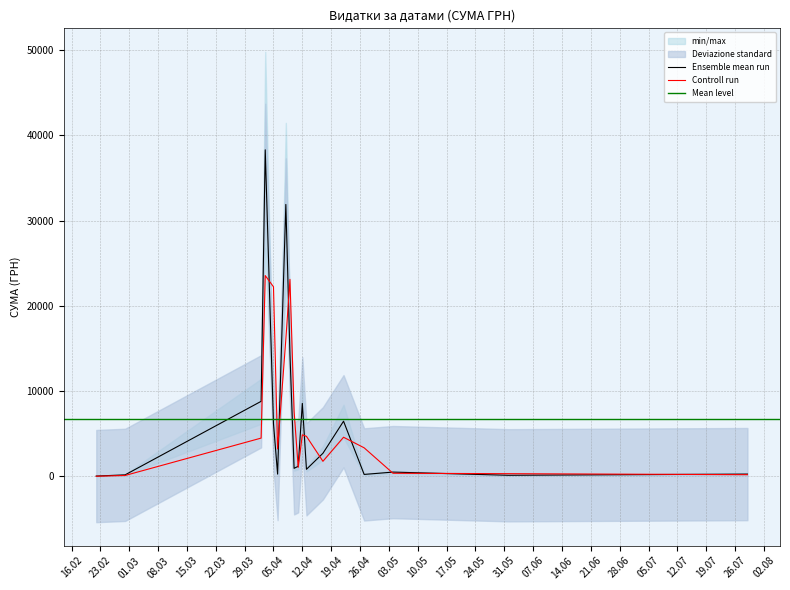

The value of Controll run at 05.04 is 22238.7. True or false?

True